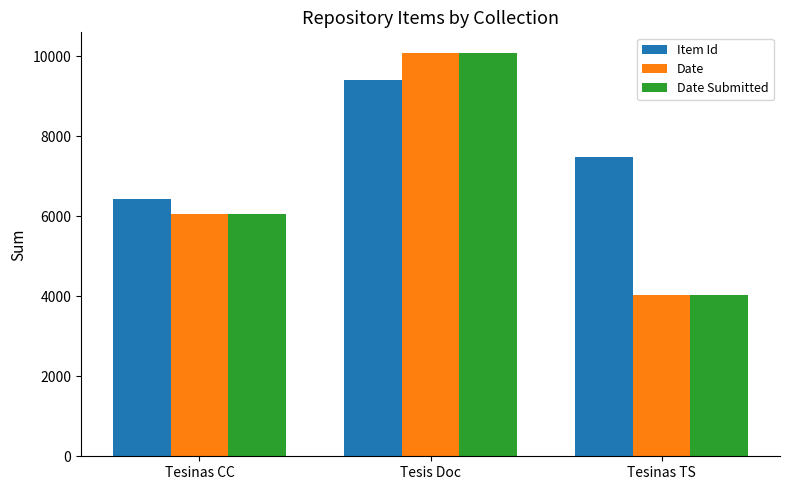

Is the value of Date at Tesinas CC greater than the value of Item Id at Tesis Doc?

No